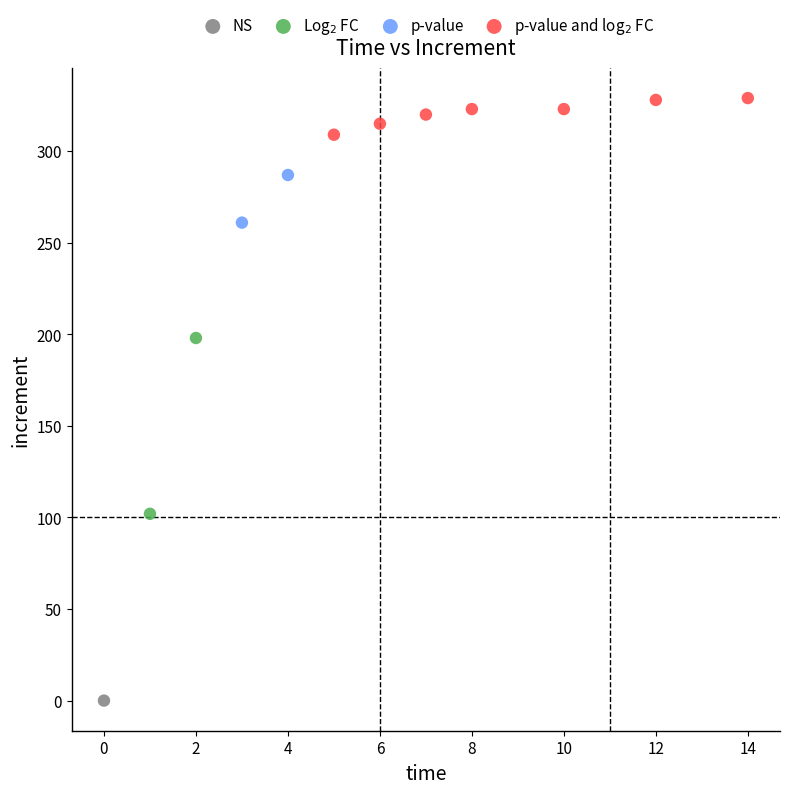

Which series reaches the maximum Y coordinate?

p-value and log$_2$ FC